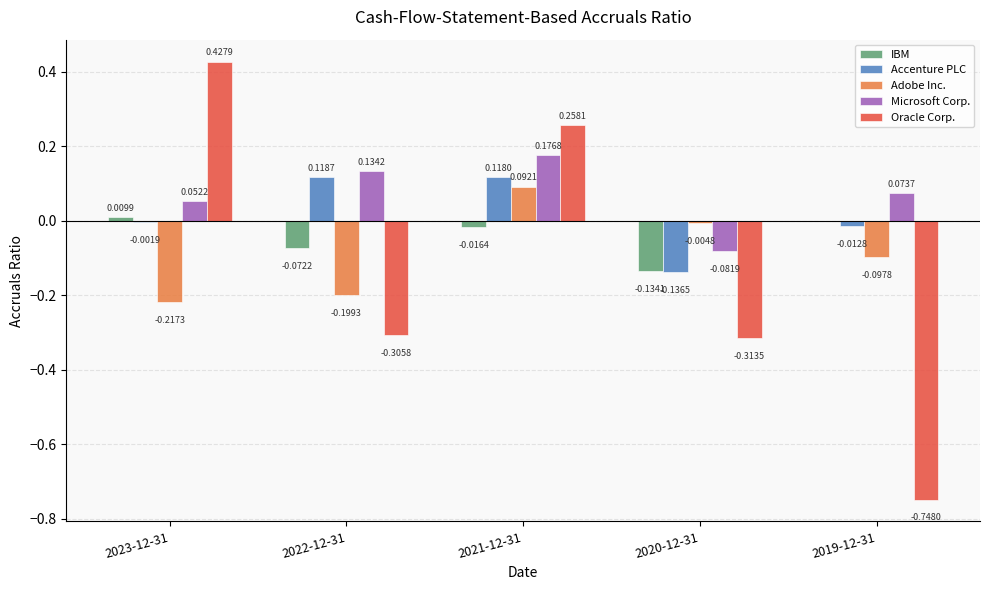

Is the value of Accenture PLC at 2022-12-31 greater than the value of Adobe Inc. at 2023-12-31?

Yes